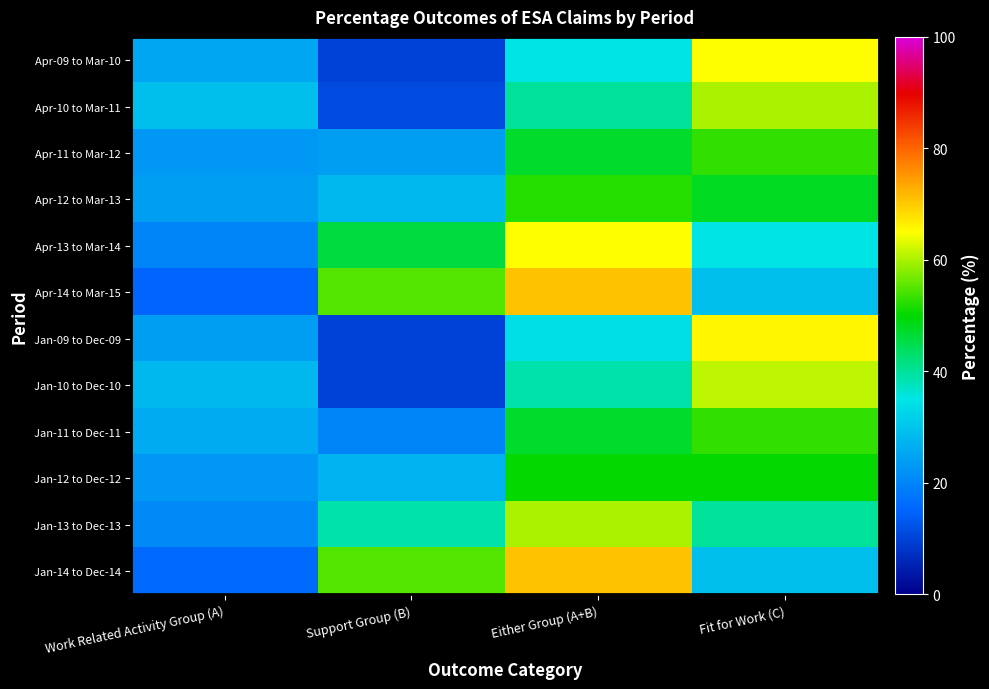

What is the smallest value displayed?

10